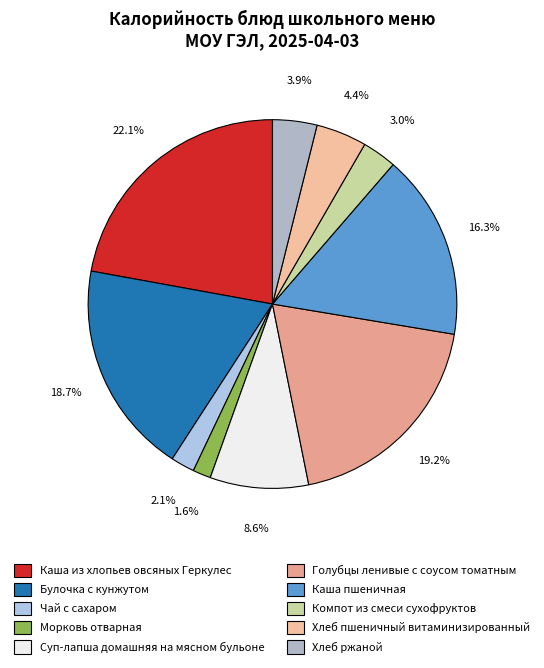

Does Голубцы ленивые с соусом томатным represent more than half of the total?

No